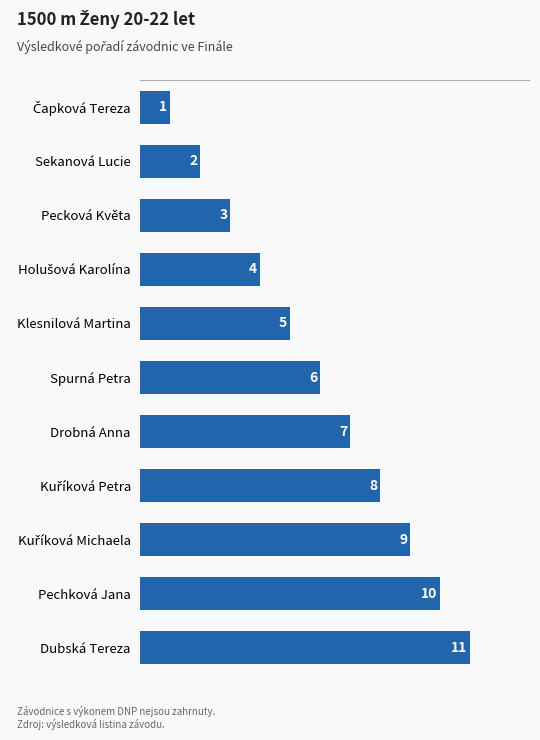

Where is the data nearest to the value 6?

Spurná Petra